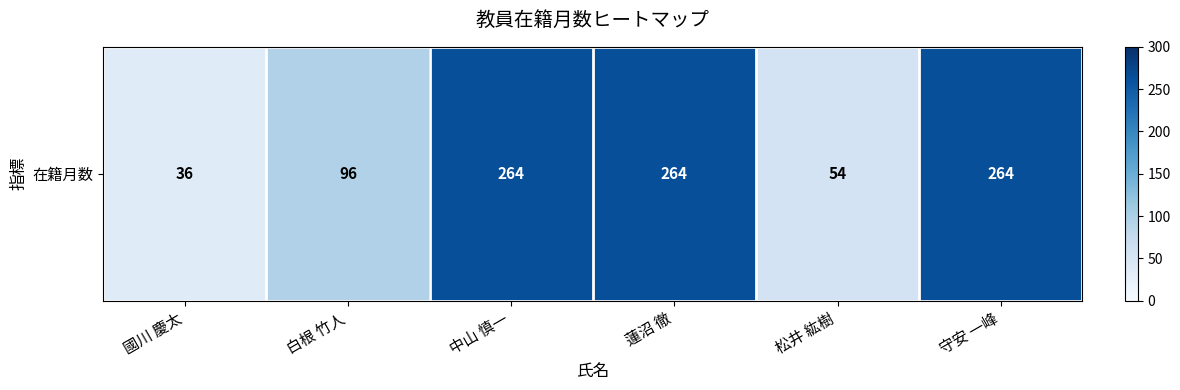

Between 松井 紘樹 and 守安 一峰, which is larger?

守安 一峰